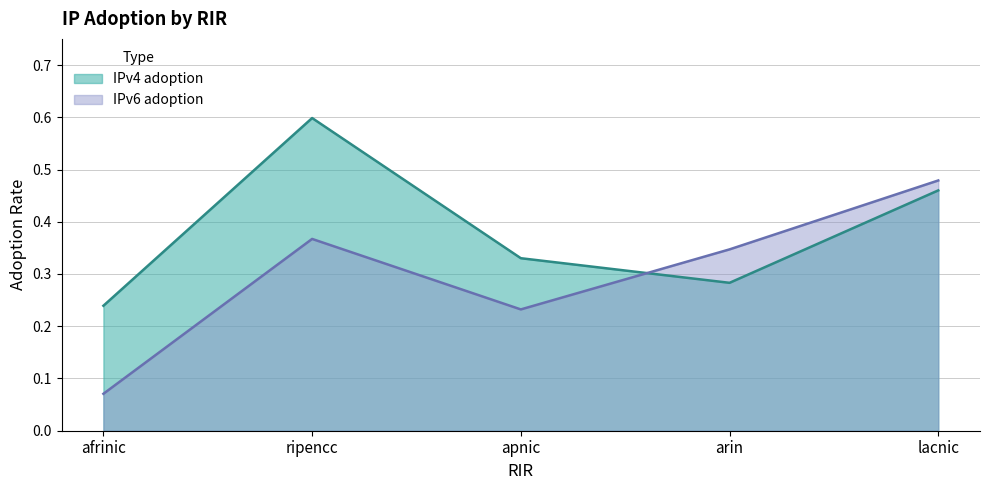

What is the sum of the IPv4 adoption values at lacnic and afrinic?

0.7